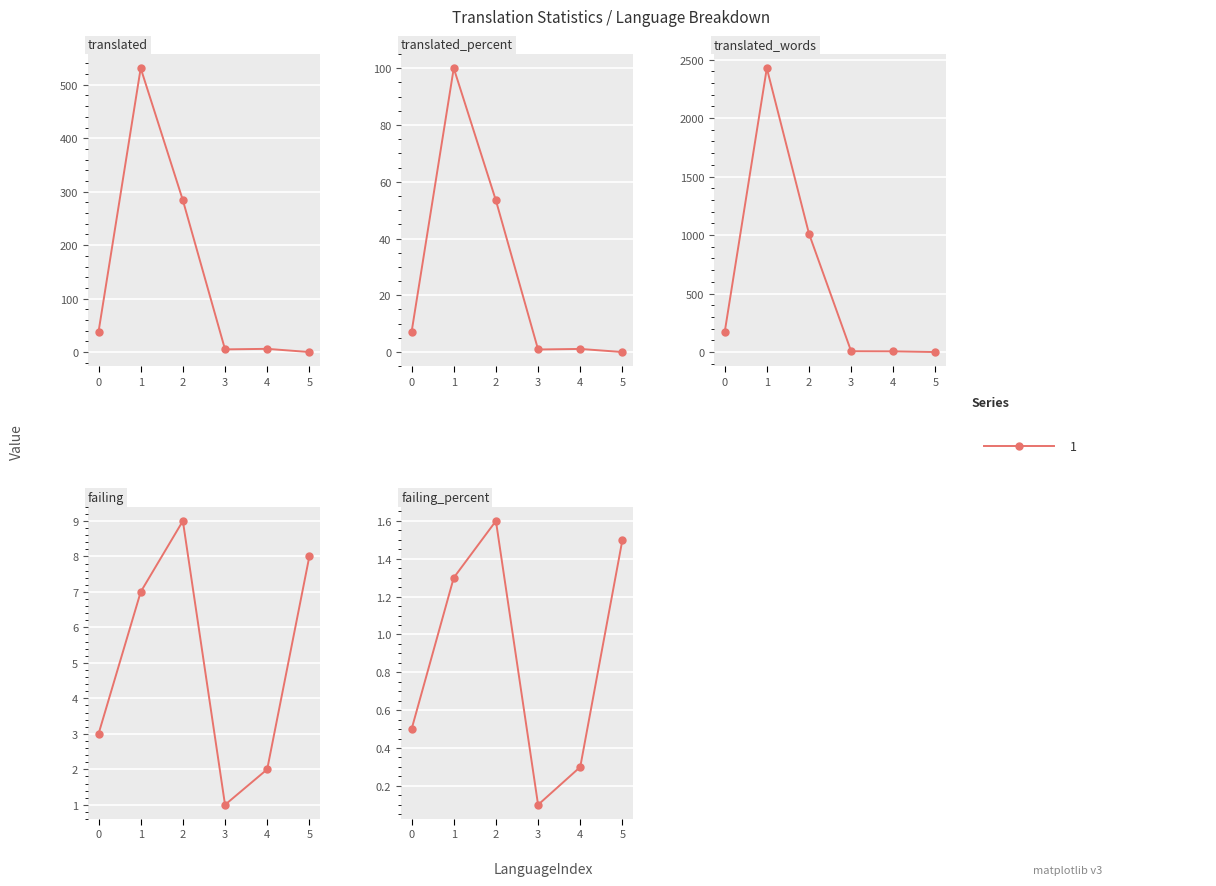

Which category has the lowest value across all series?

5